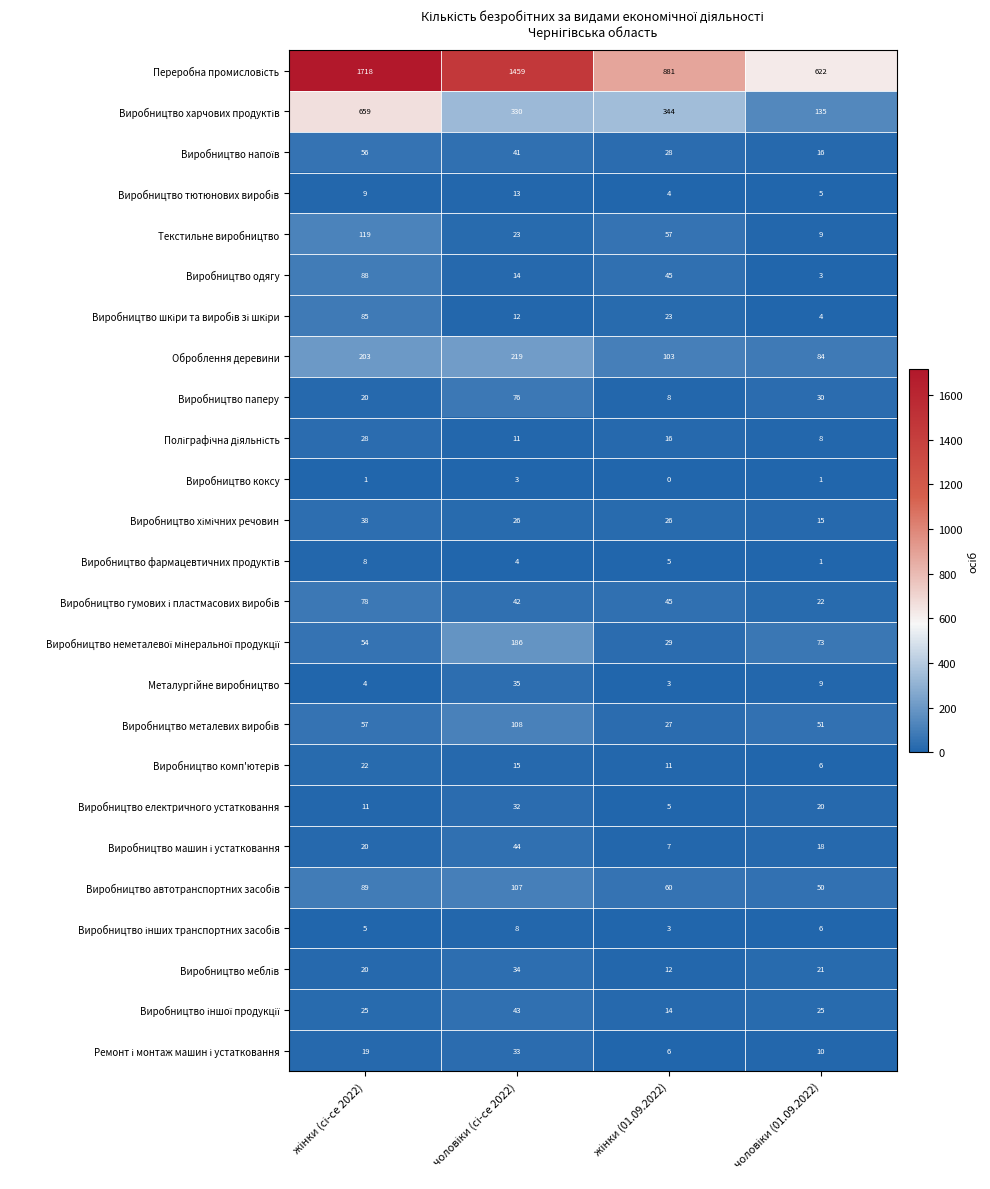

At how many categories does at least one series exceed 24?

4